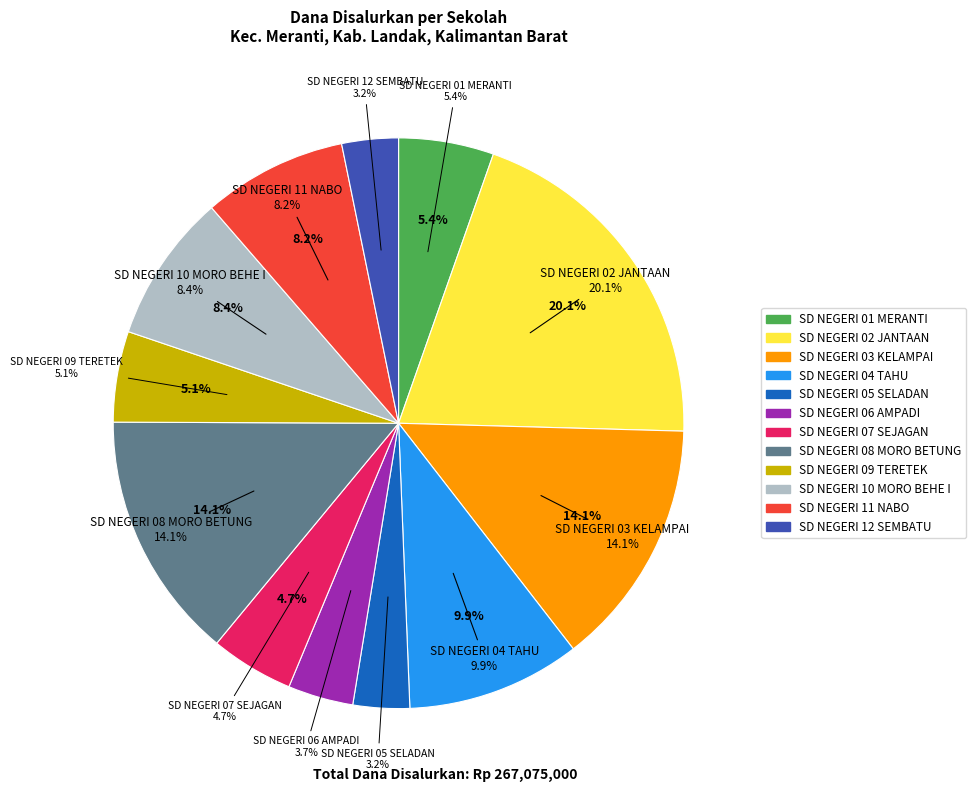

Is SD NEGERI 11 NABO the majority of the pie?

No